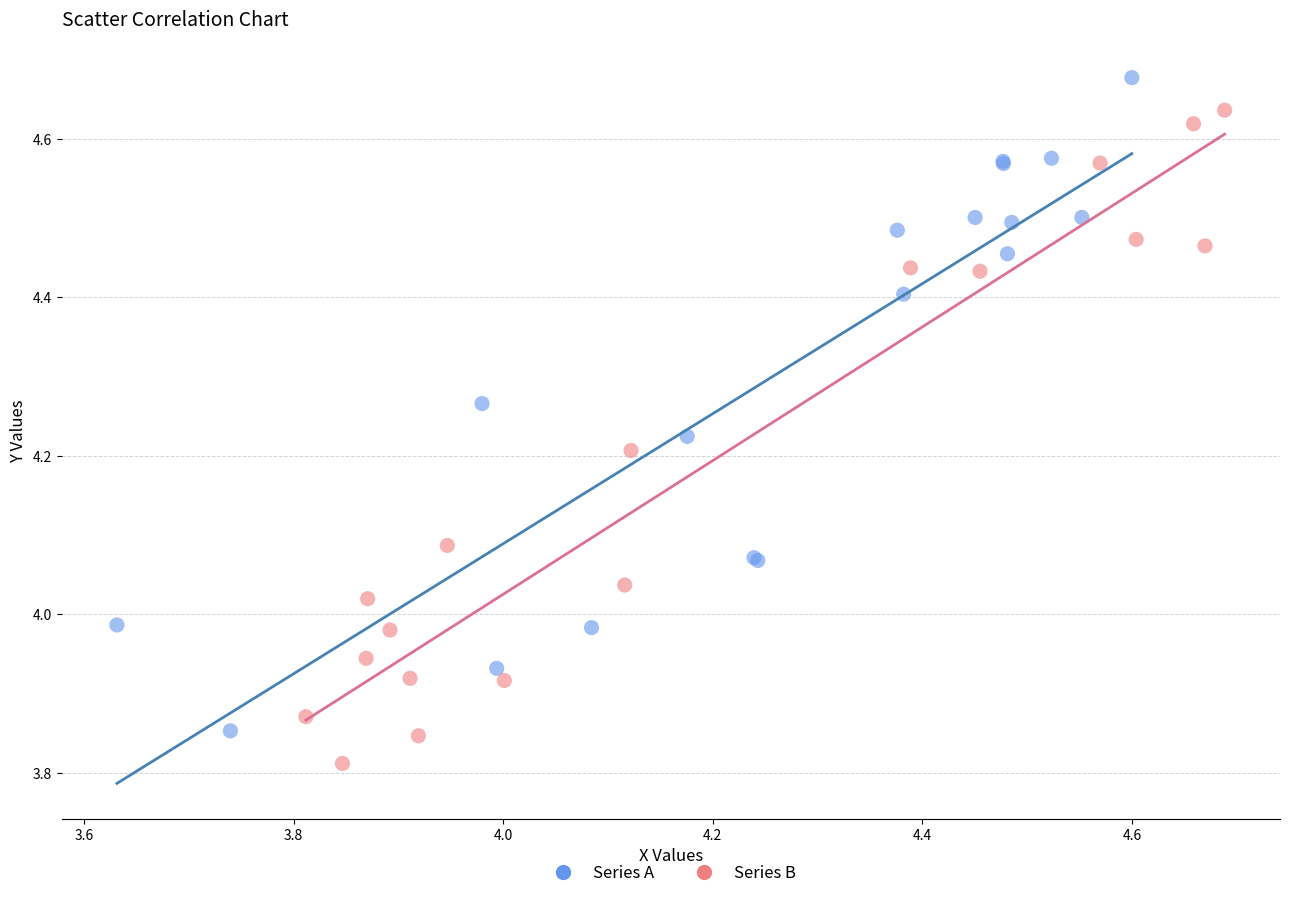

What are all the series names shown in the legend?

Series A, Series B